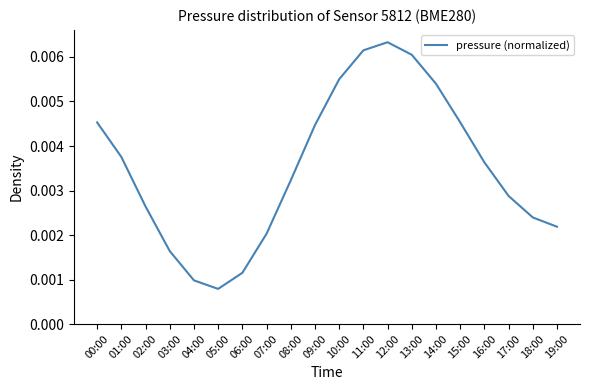

What position from the right is 15:00?

5